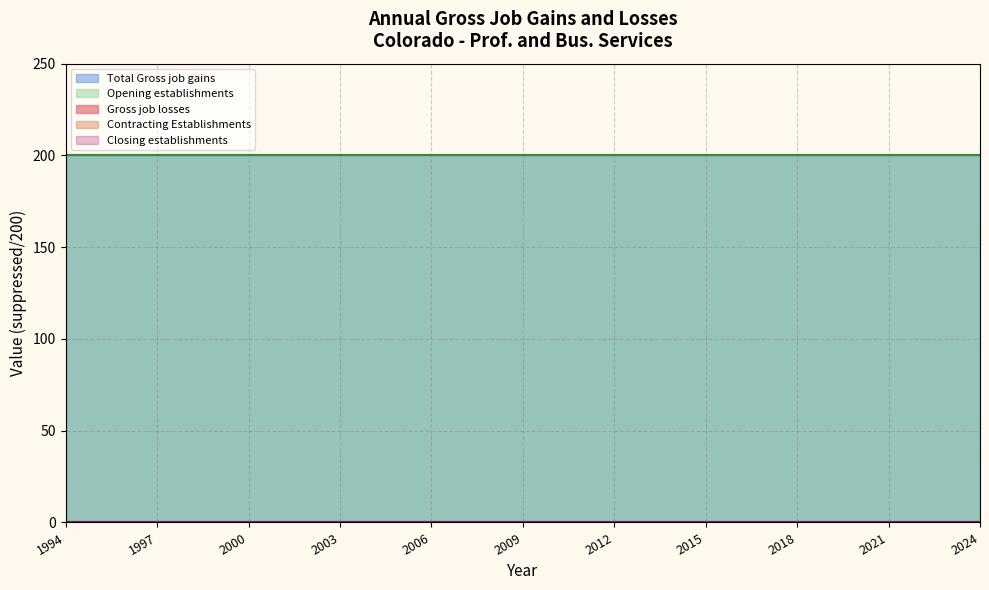

How many categories are shown in the chart?

31